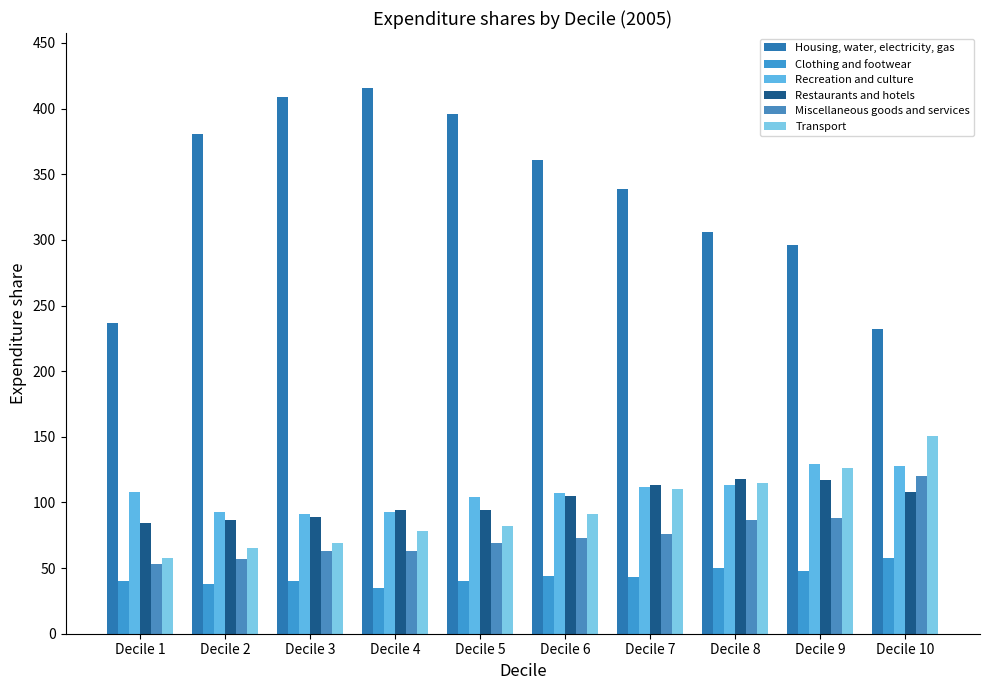

What is the difference between the maximum and minimum values in the Housing, water, electricity, gas series?

184